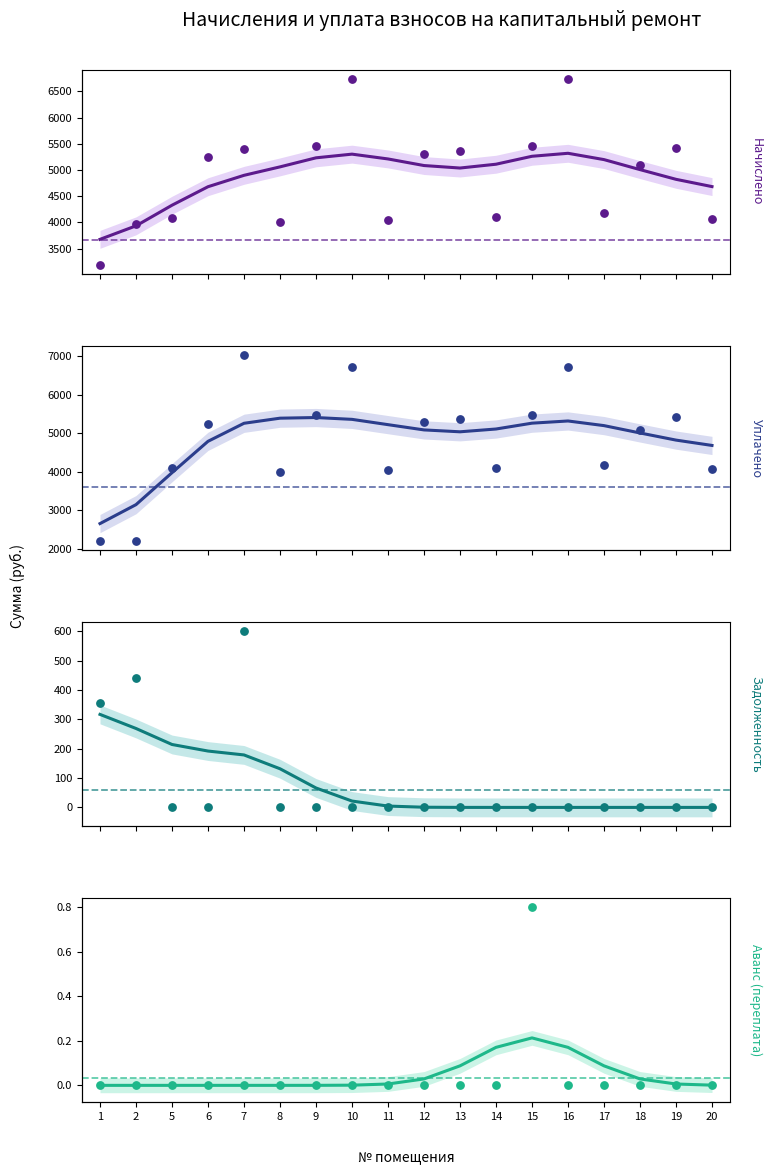

Which series reaches the minimum Y coordinate?

задолженность